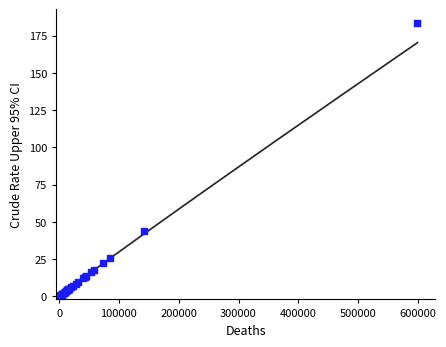

What Y value in the scatter plot is closest to 91?

43.7